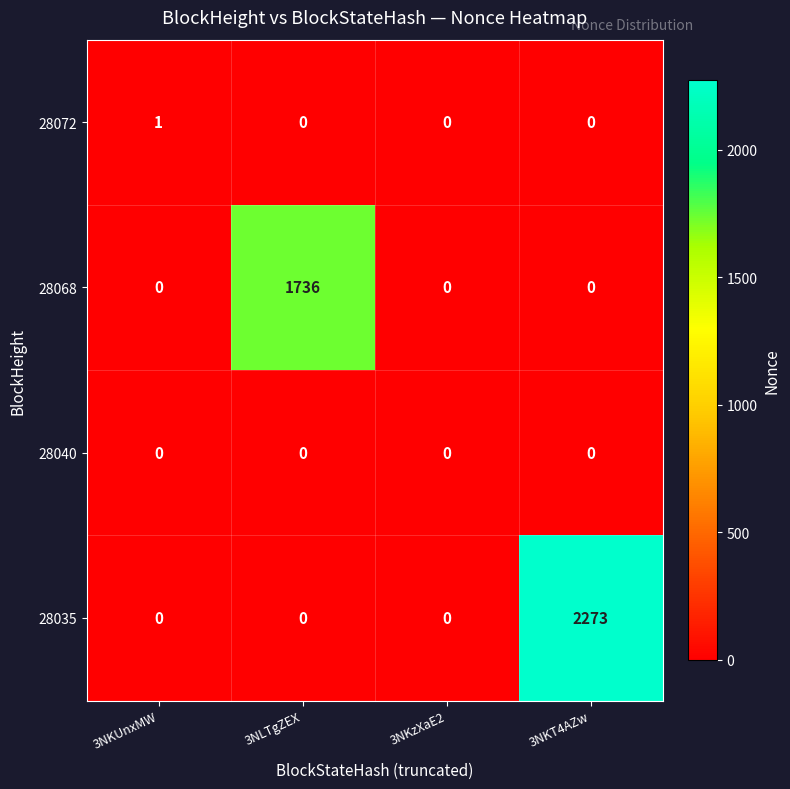

List the series in order of their peak value, highest first.

28035, 28068, 28072, 28040